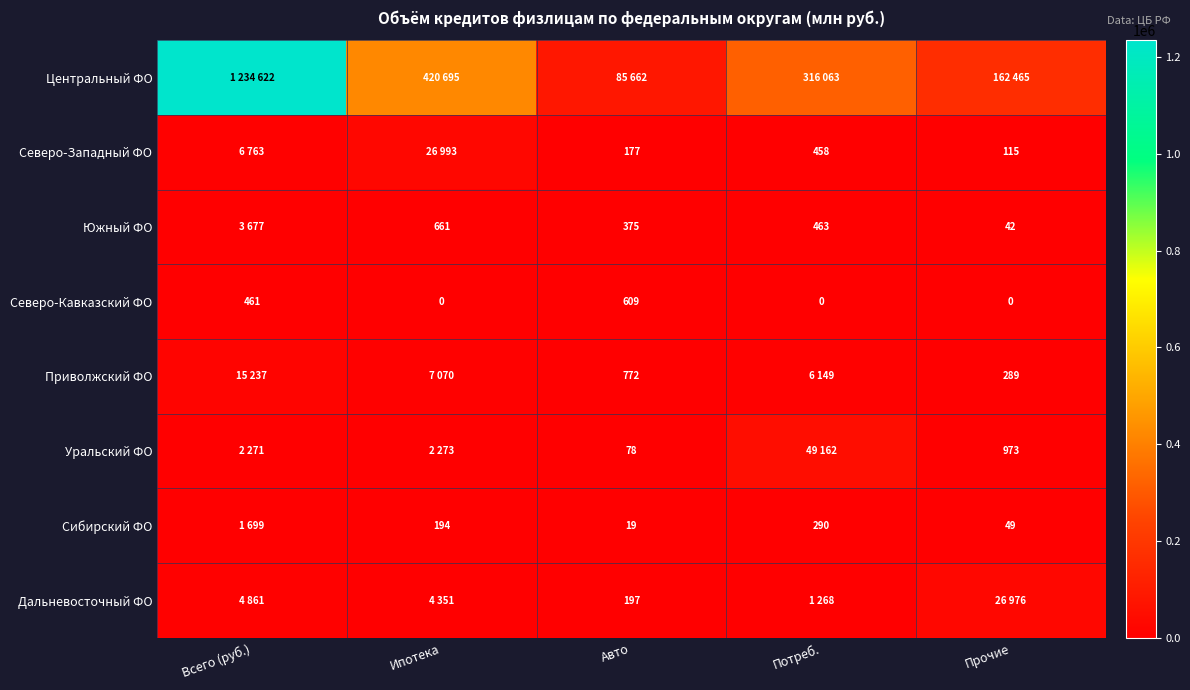

What is the sum of the Сибирский ФО values at Потреб. and Ипотека?

484